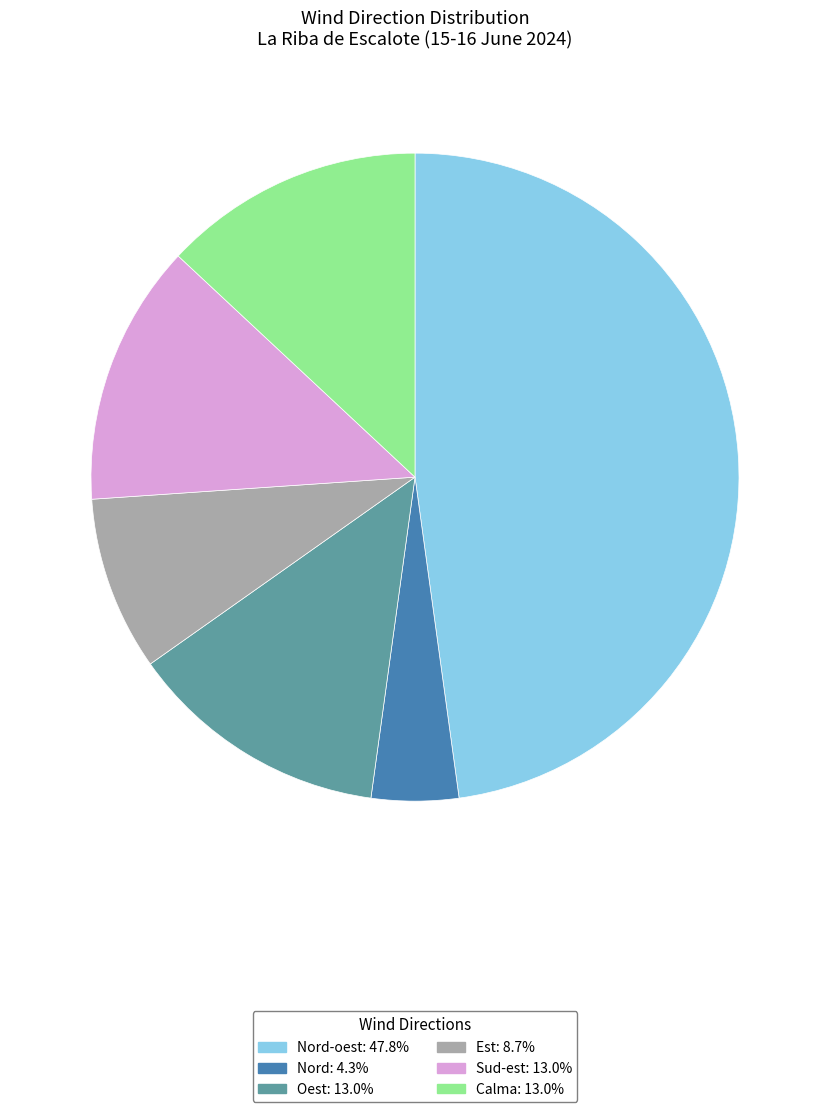

Count the number of slices in the pie.

6